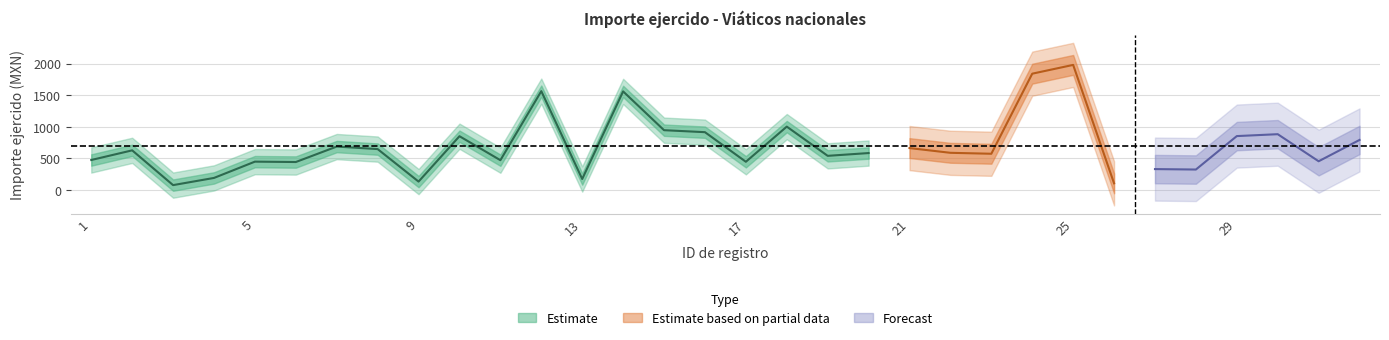

What is the greatest value displayed?

1978.0